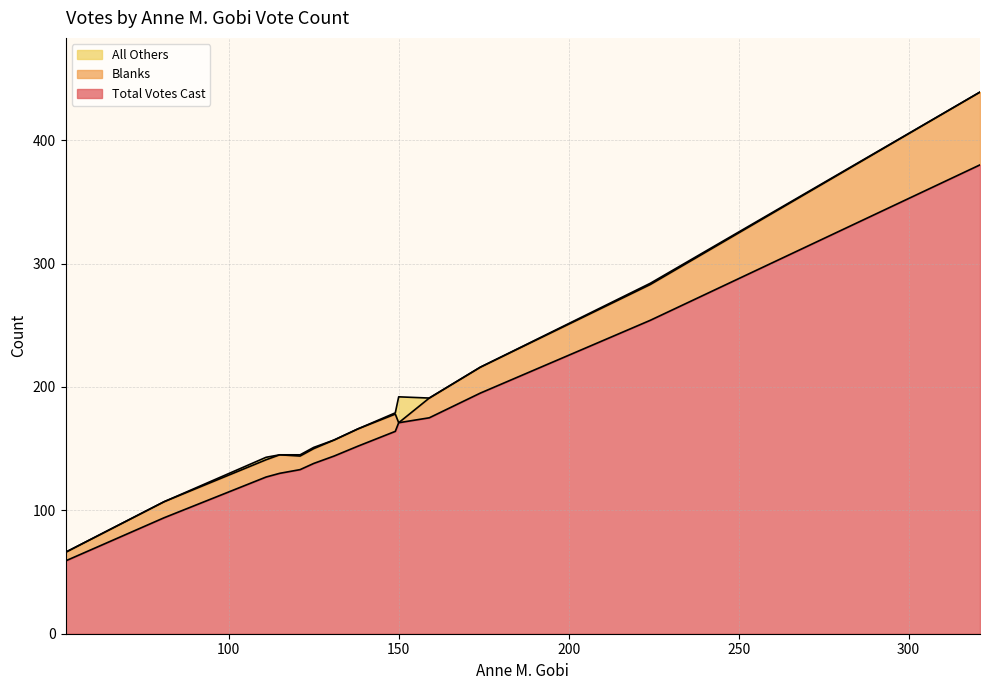

What is the highest value of the Total Votes Cast series?

380